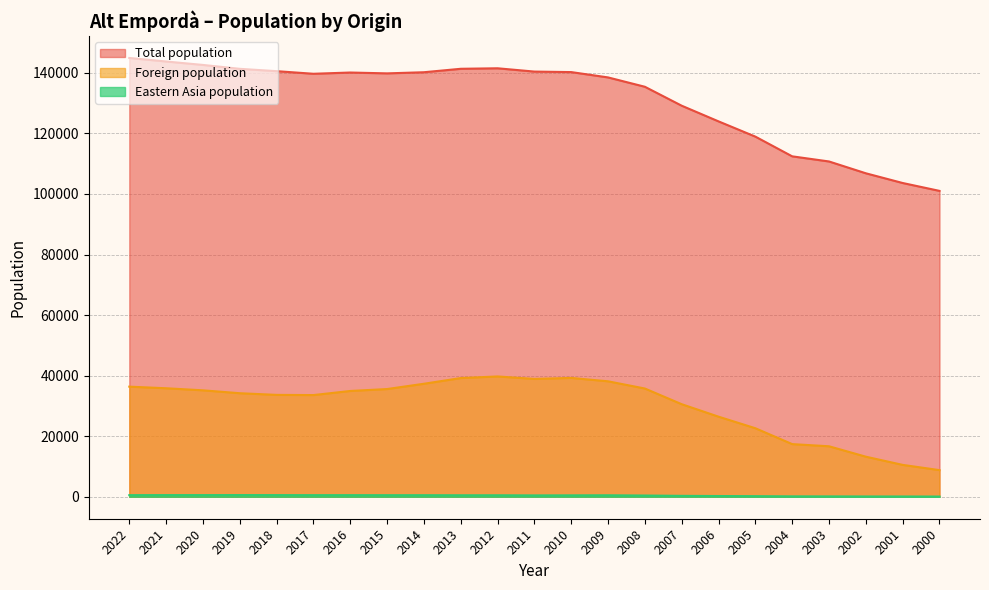

How many lines are shown in the chart?

3